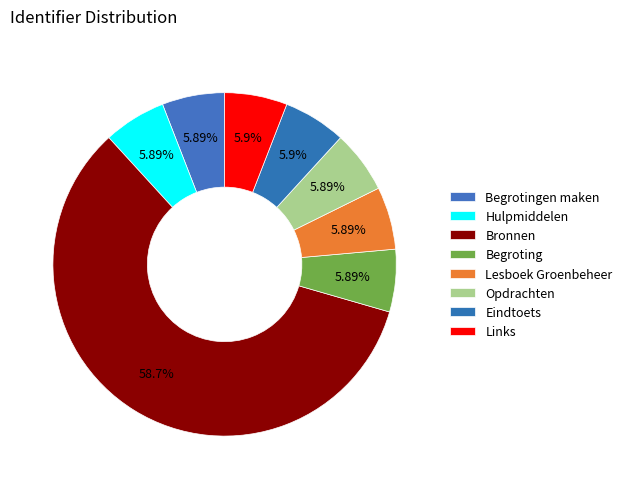

How many segments does this pie chart have?

8